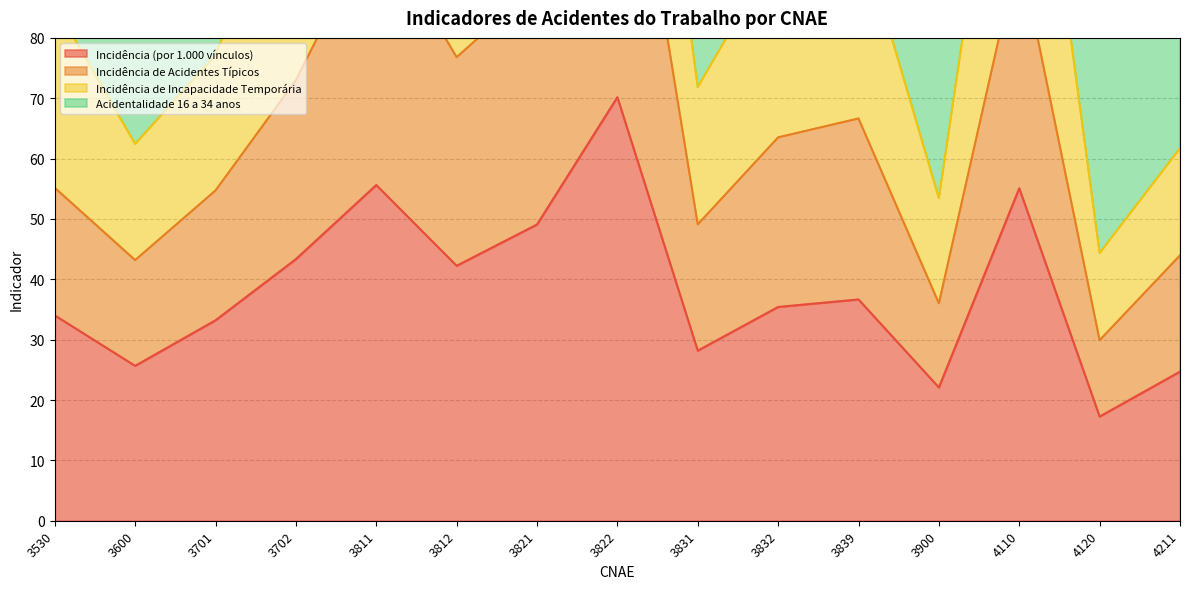

At how many categories does at least one series exceed 107?

1